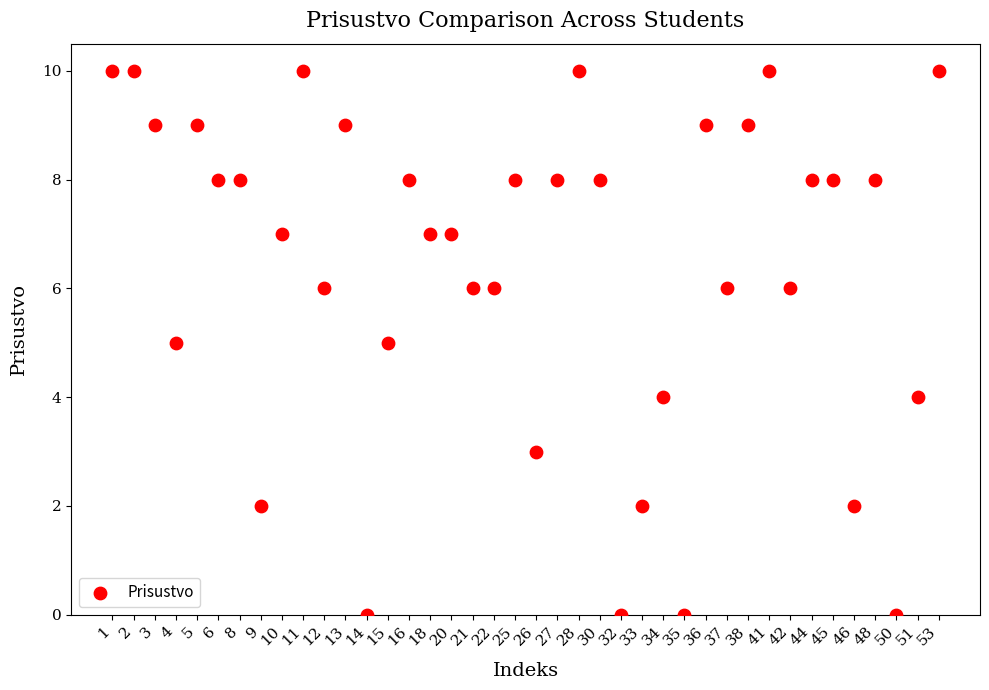

What is the range of Y values (max minus min)?

10